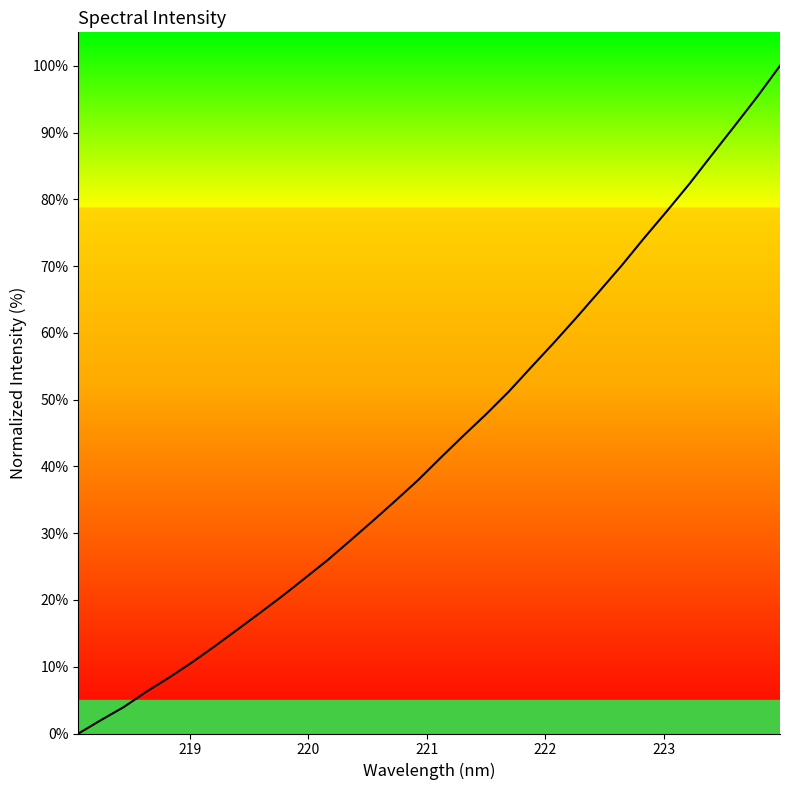

What is the greatest value displayed?

100.0